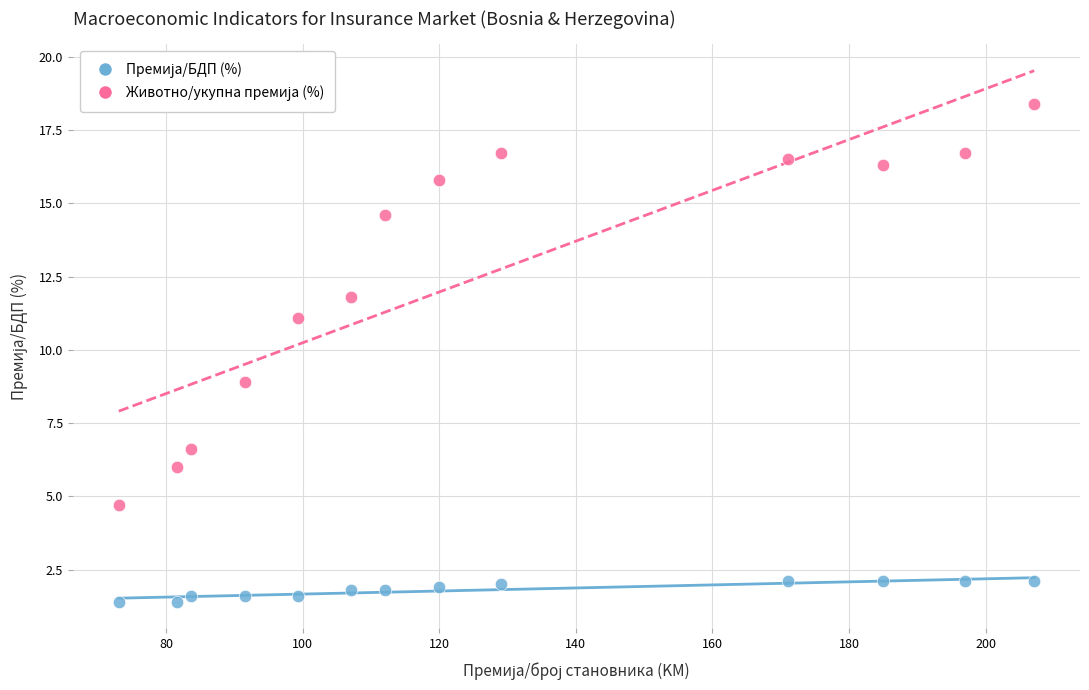

Across all data points, what is the range of Y values (max minus min)?

17.0